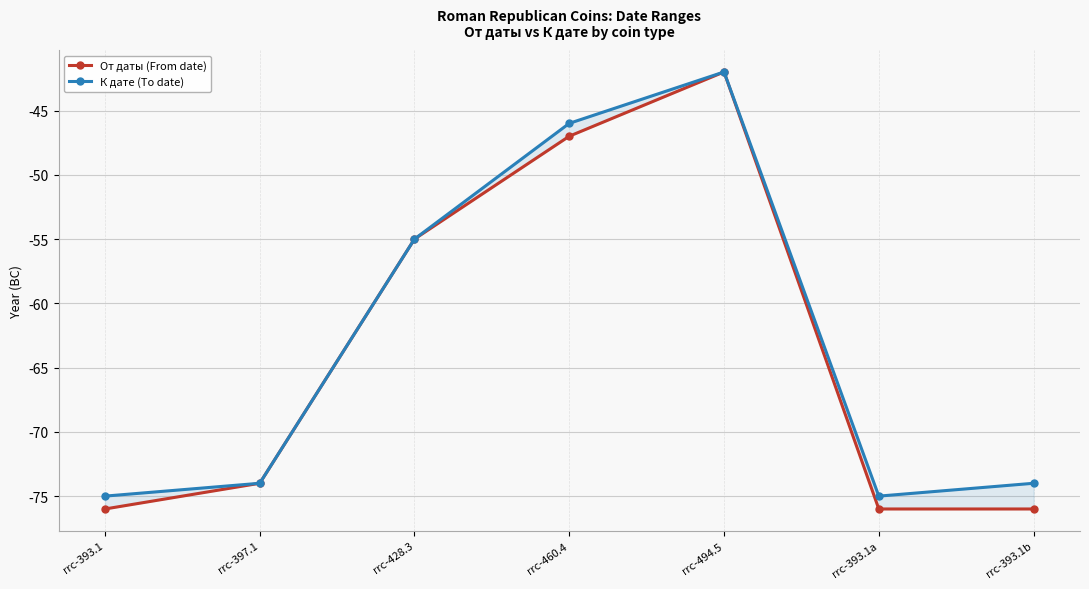

Reading right to left, list all the values displayed in this chart.

От даты (From date): rrc-393.1b=-76	rrc-393.1a=-76	rrc-494.5=-42	rrc-460.4=-47	rrc-428.3=-55	rrc-397.1=-74	rrc-393.1=-76
К дате (To date): rrc-393.1b=-74	rrc-393.1a=-75	rrc-494.5=-42	rrc-460.4=-46	rrc-428.3=-55	rrc-397.1=-74	rrc-393.1=-75